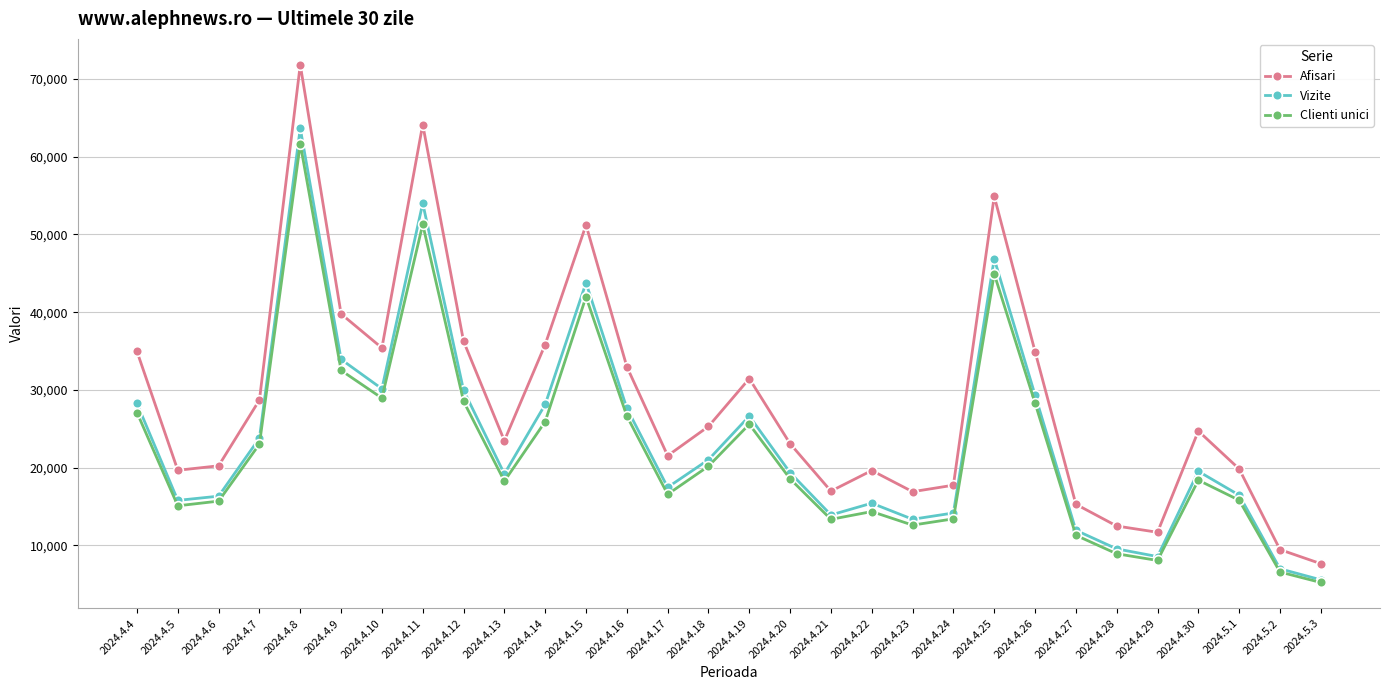

What is the difference between the highest and lowest values at 2024.4.6?

4547